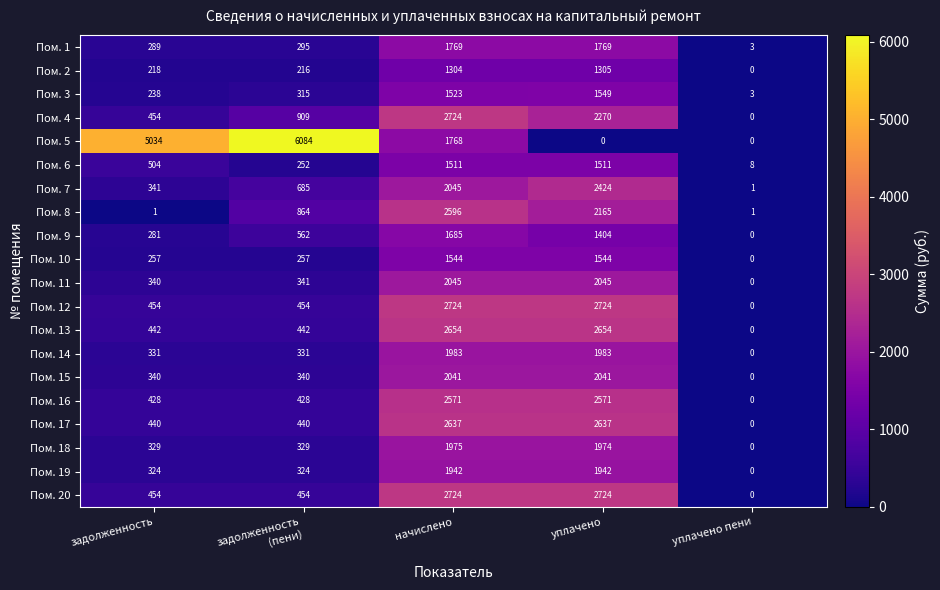

Count the Пом. 13 values in the range 442 to 2654.

4